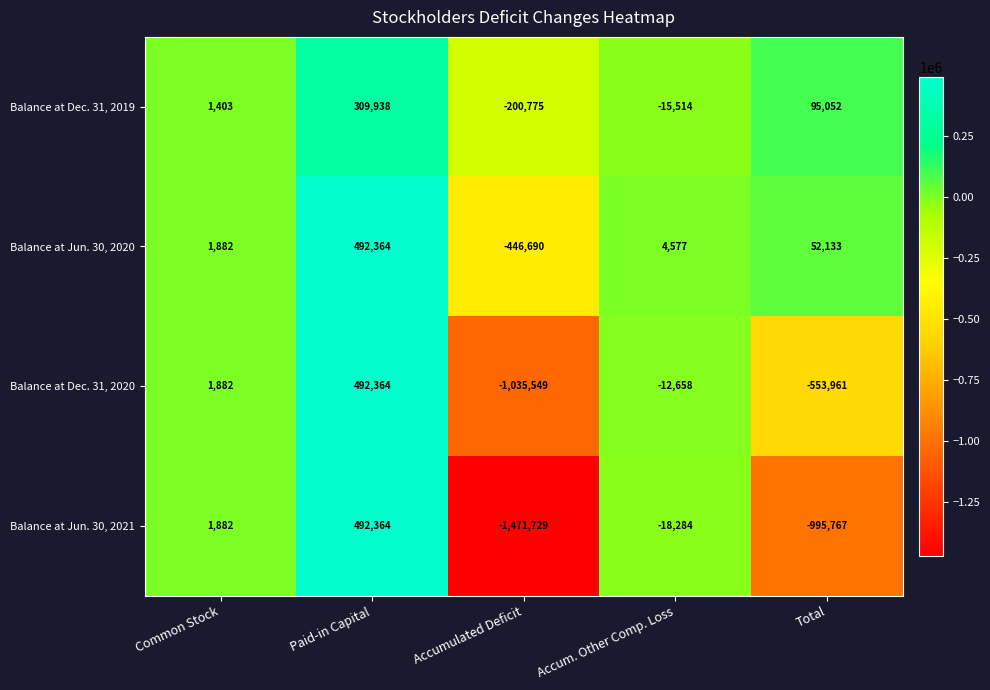

Which category has the highest value in the Balance at Dec. 31, 2019 series?

Paid-in Capital